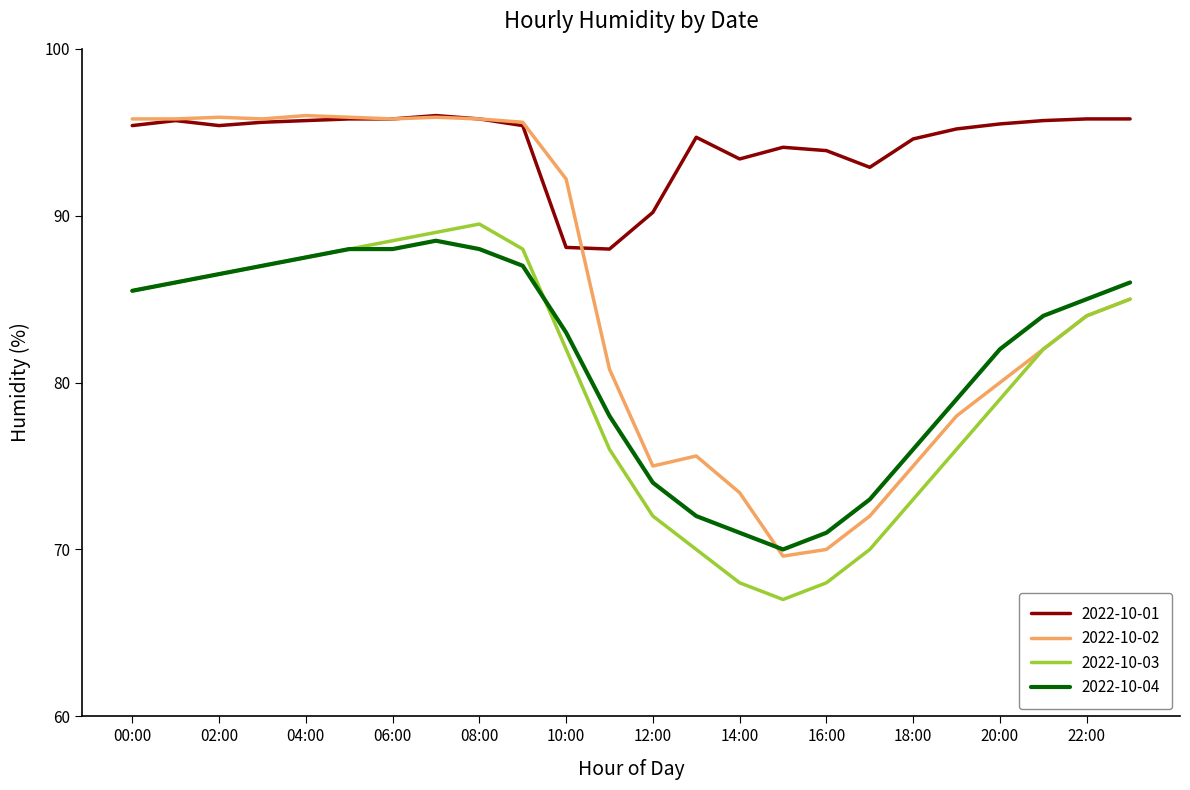

Which series has the largest range (max minus min)?

2022-10-02